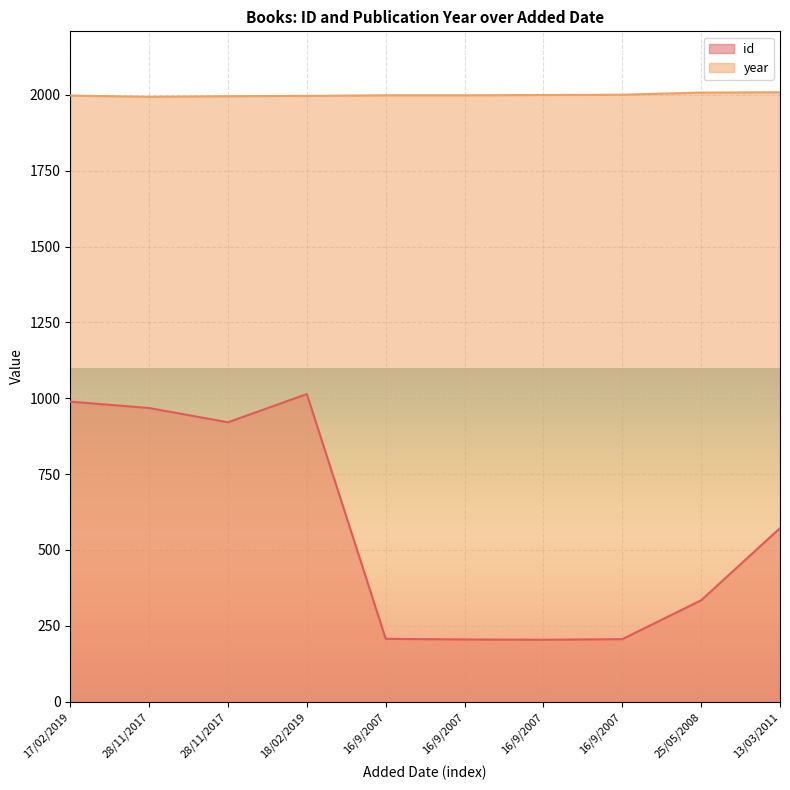

What is the approximate value of id at 16/9/2007?

205